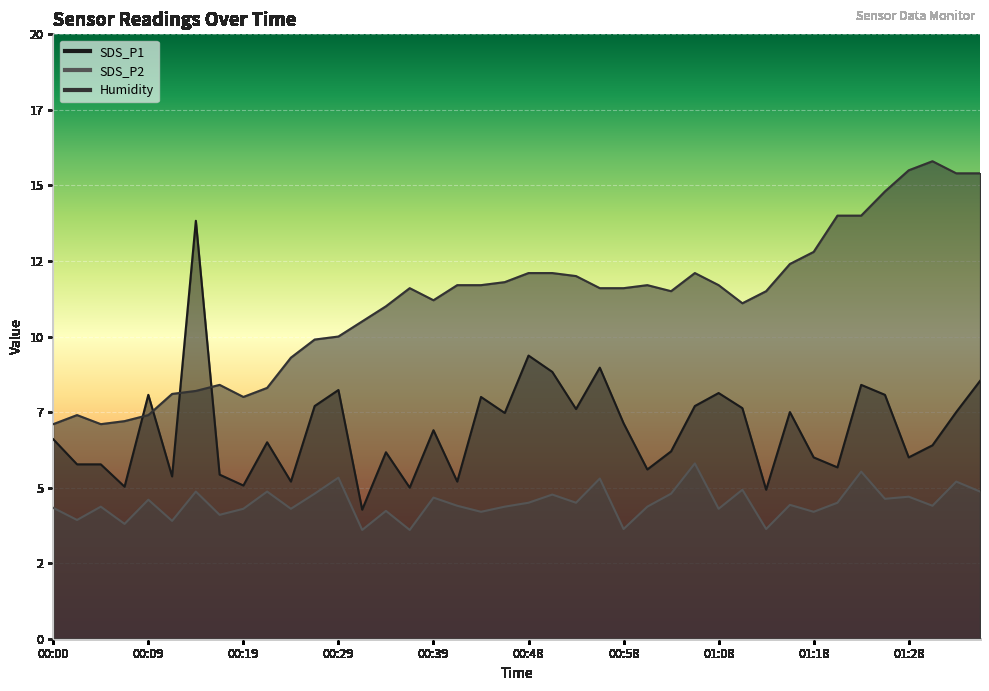

How many lines are shown in the chart?

3